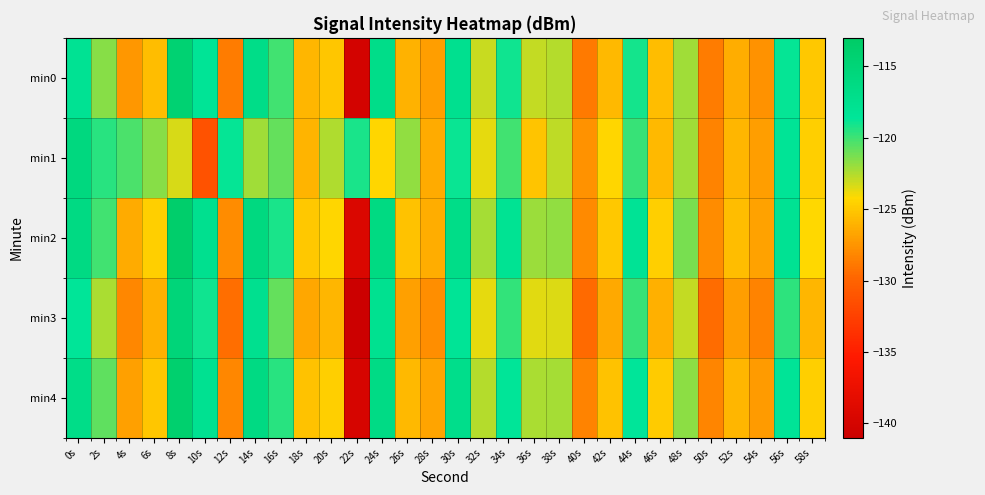

Which series has the widest spread of values?

min3